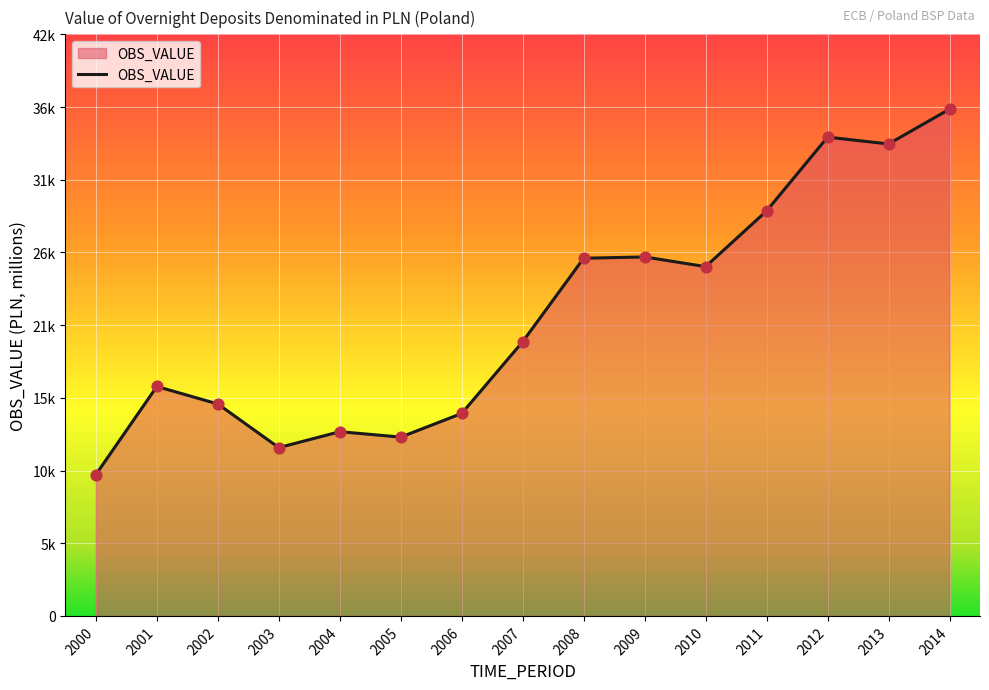

Between 2008 and 2007, which is larger?

2008